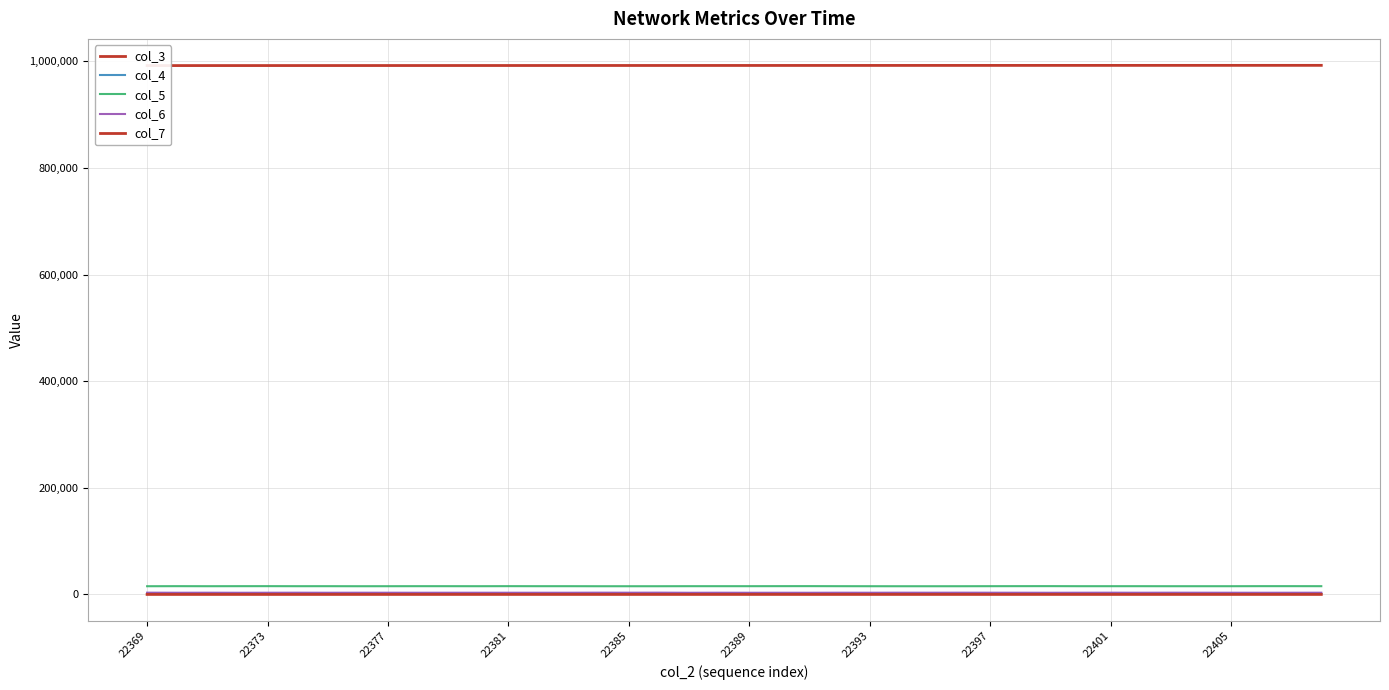

In col_4, how many points are lower than both neighbors (excluding endpoints)?

13